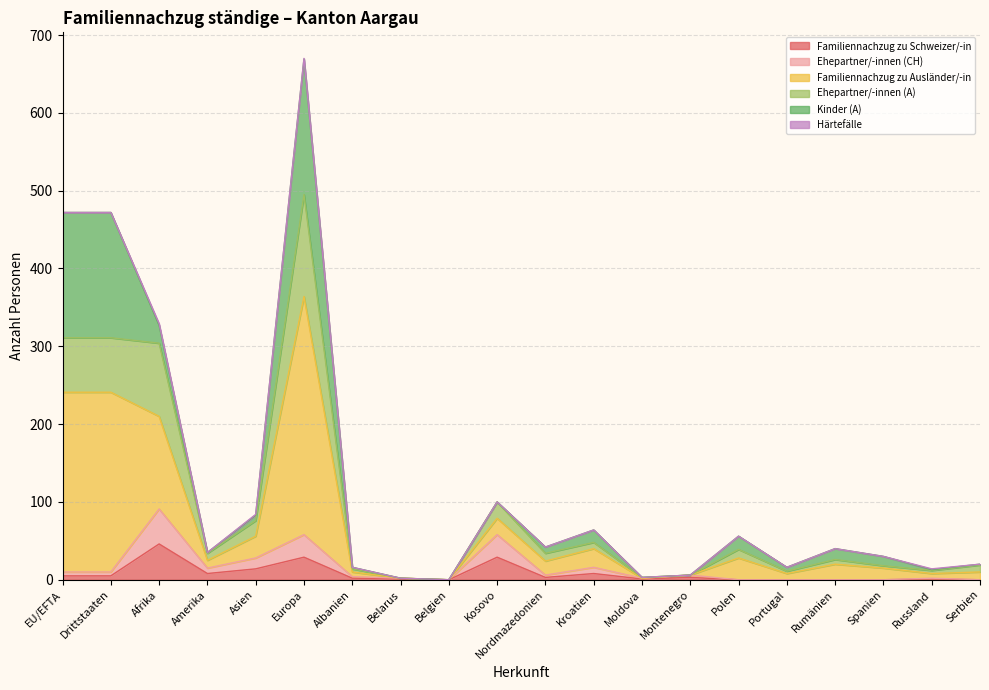

At which category is the sum across all series the highest?

Europa